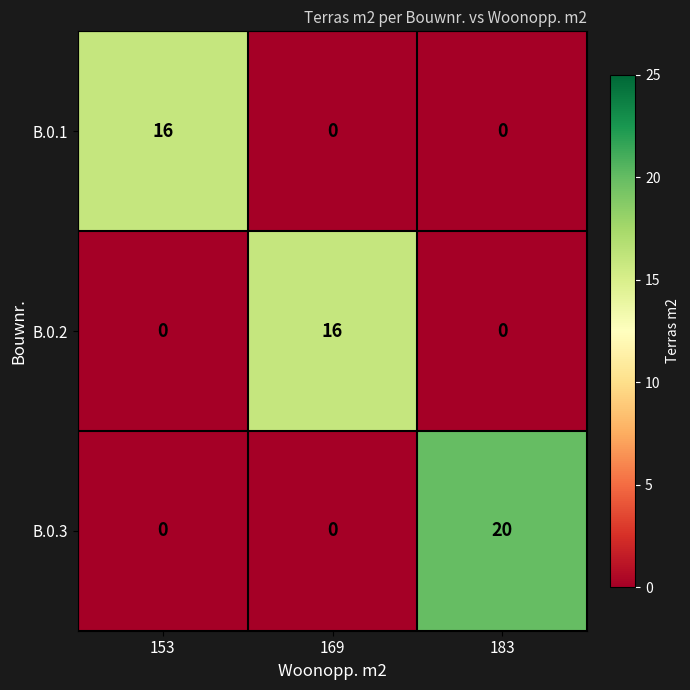

Count the number of categories in the chart.

3